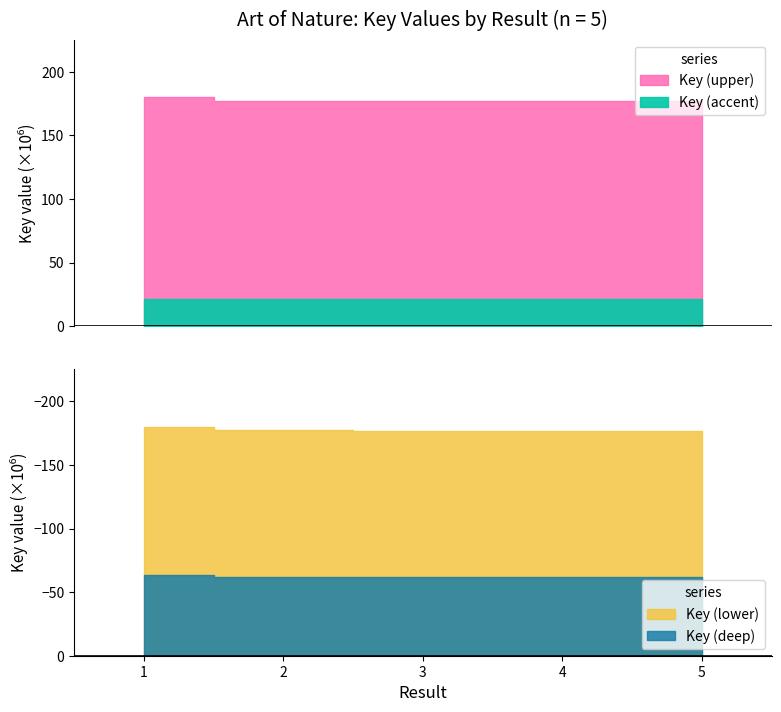

What is the value of the 2nd point from the left?

177432994